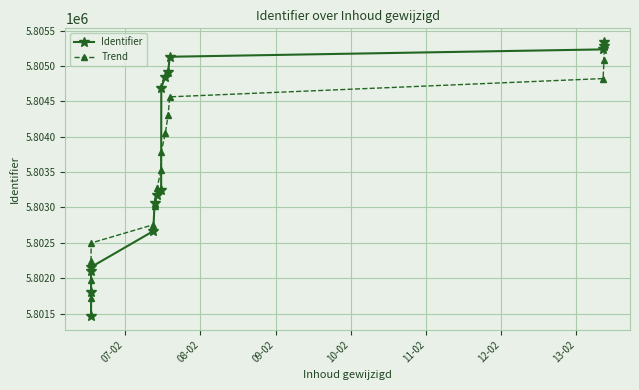

What is the maximum value shown in the chart?

5805337.0